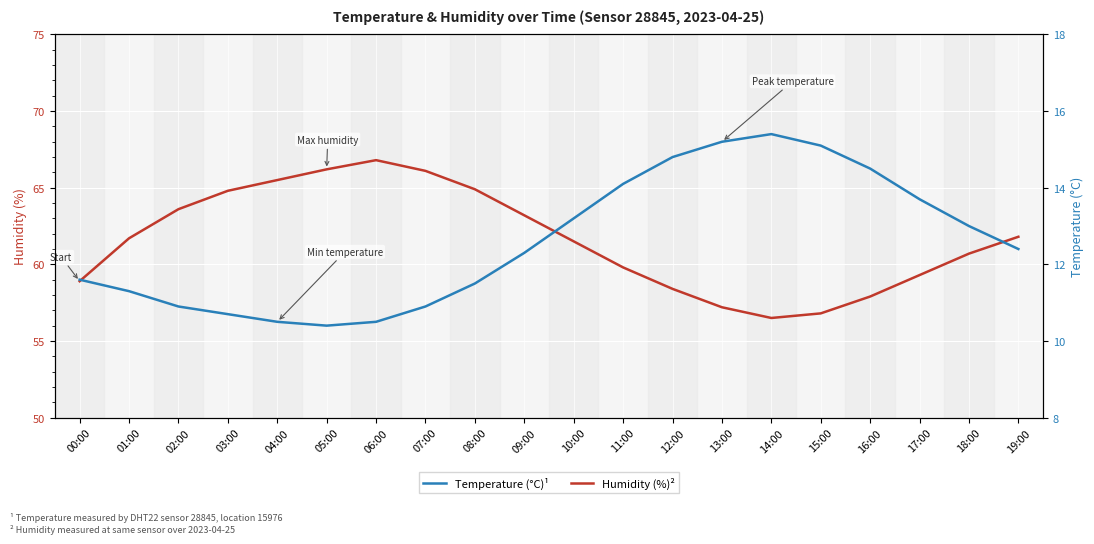

What is the value of the Temperature point at the 16th from the left?

15.1